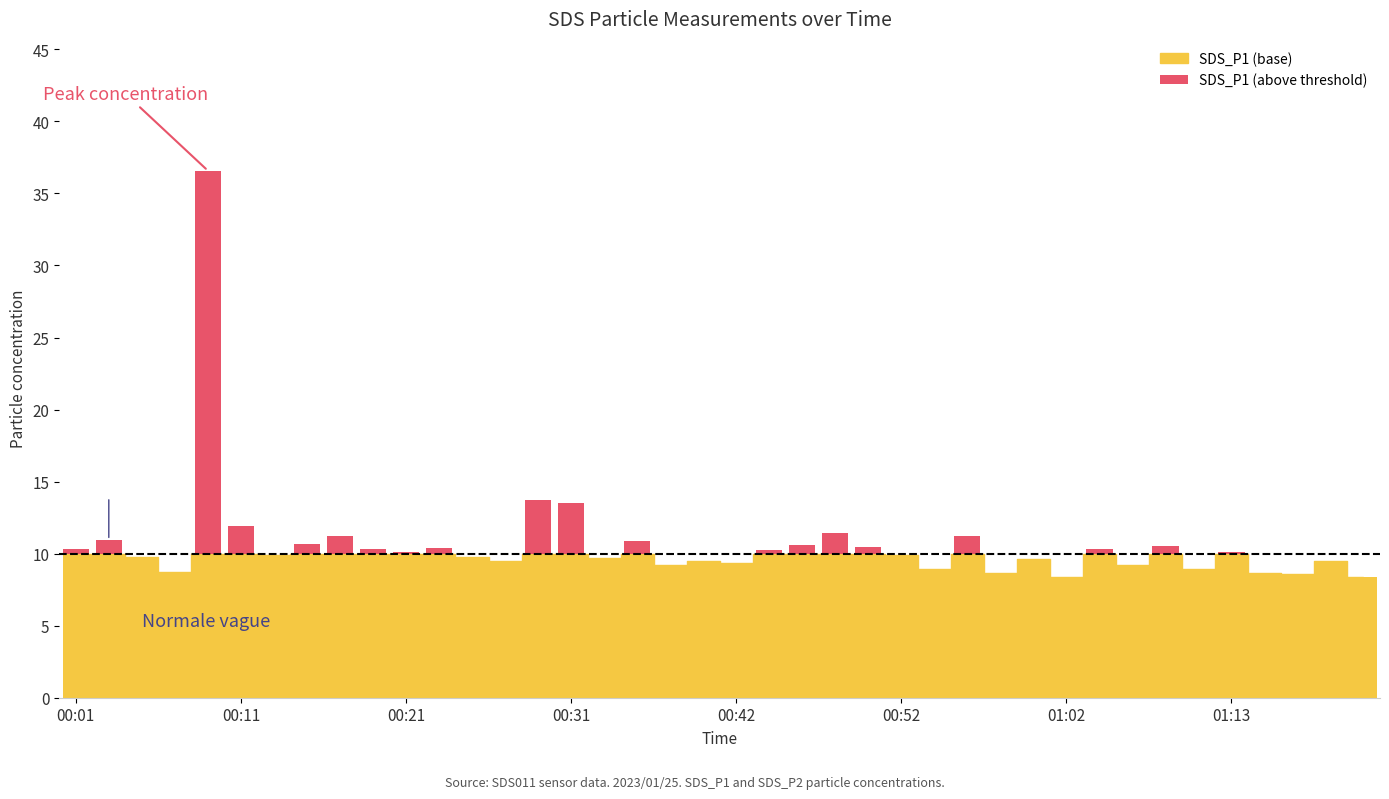

Which label corresponds to the smallest value in the chart?

00:21